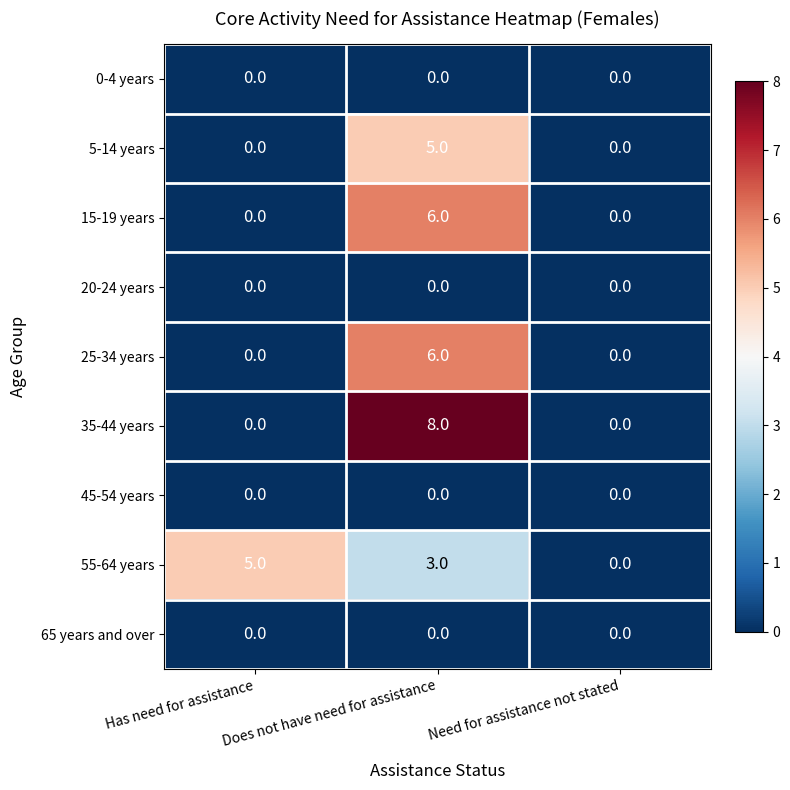

How many categories are shown in the chart?

3